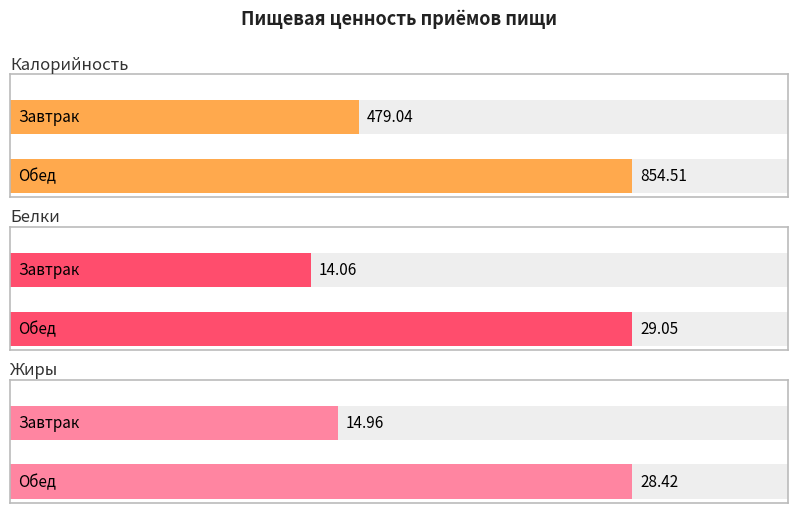

True or false: Белки has a value of 23.7 at Завтрак.

False